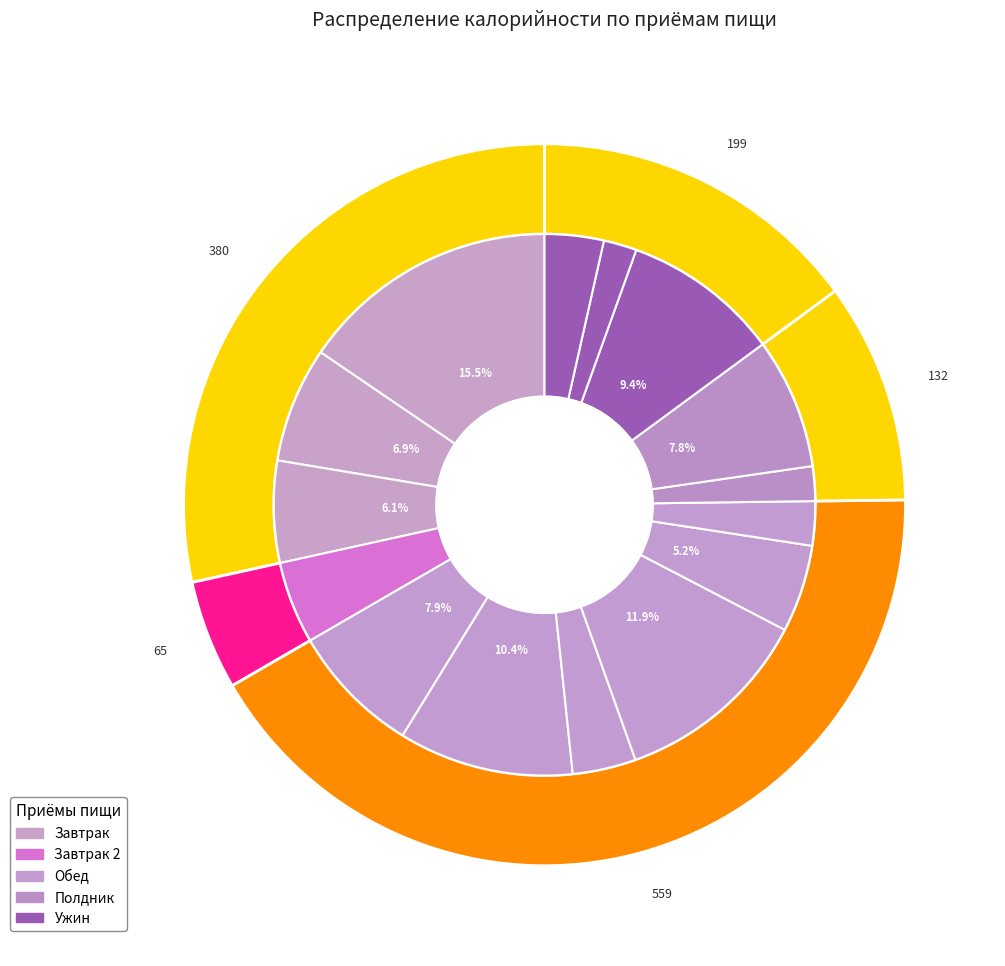

True or false: Каша Ассорти молочная accounts for 9% of the total.

False